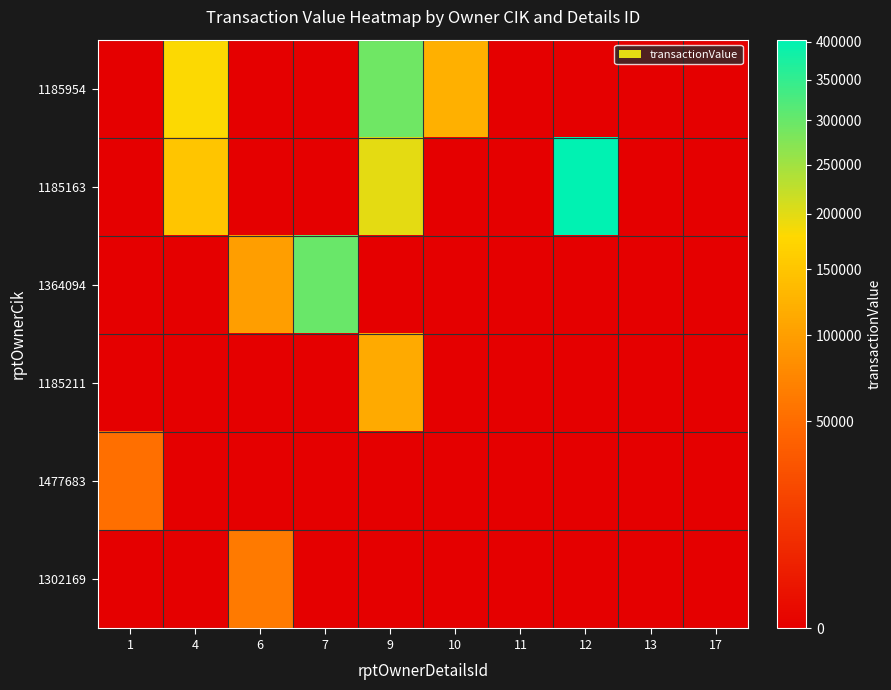

At how many categories does at least one series exceed 391905?

1